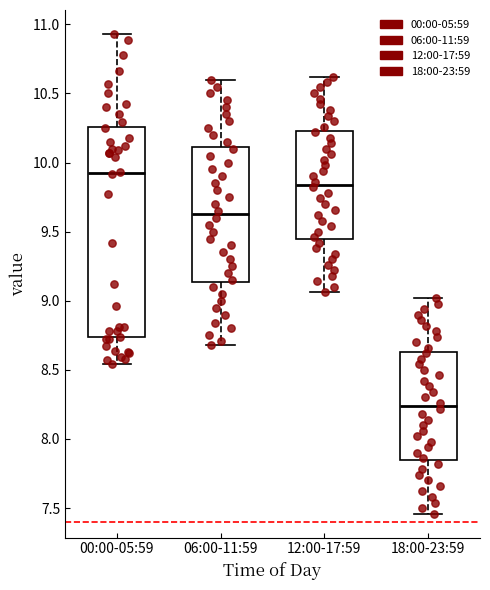

Reading left to right, transcribe this box plot: for each box, give where its median line is, the range the box spans, and where its two whiskers end, as read against the y-axis. The values are not printed on the chart, so give them approximately, as read against the axis.

00:00-05:59: median 9.95, box 8.75 to 10.25, whiskers 8.55 to 10.95
06:00-11:59: median 9.65, box 9.15 to 10.10, whiskers 8.70 to 10.60
12:00-17:59: median 9.85, box 9.45 to 10.25, whiskers 9.05 to 10.60
18:00-23:59: median 8.25, box 7.85 to 8.65, whiskers 7.45 to 9.00